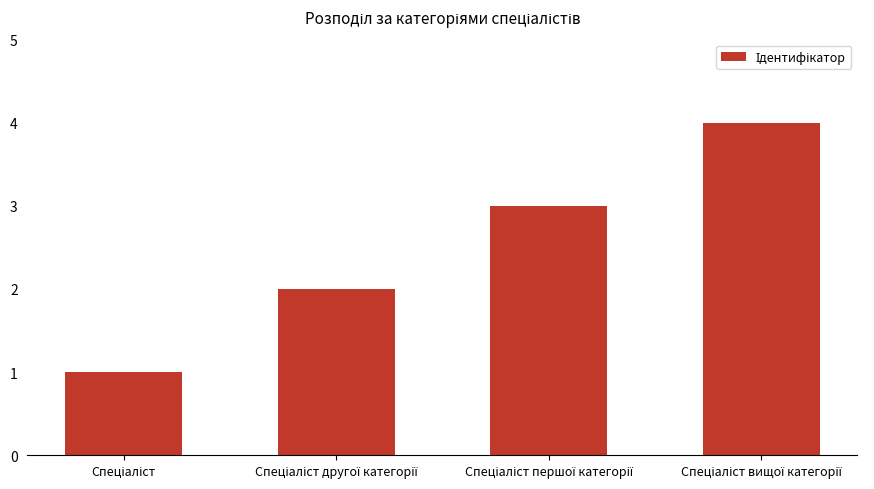

What is the difference between the maximum and minimum values?

3